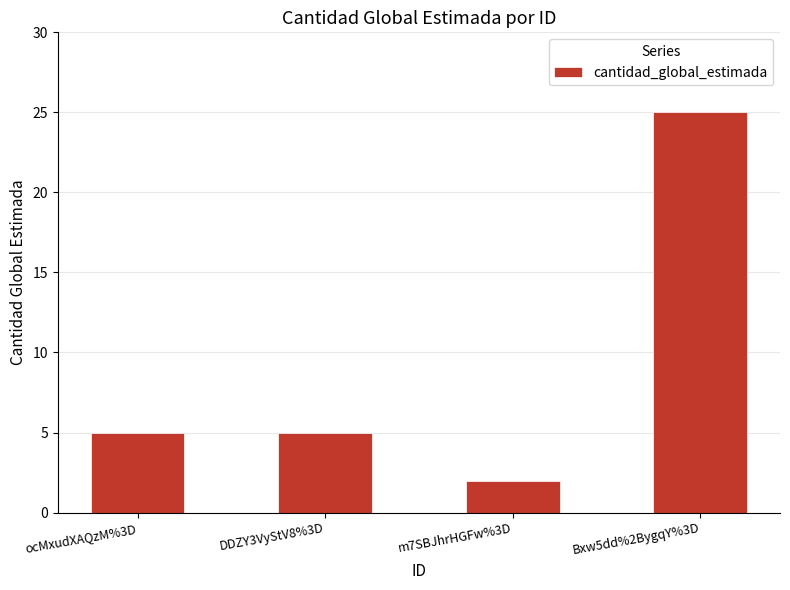

What is the smallest value displayed?

2